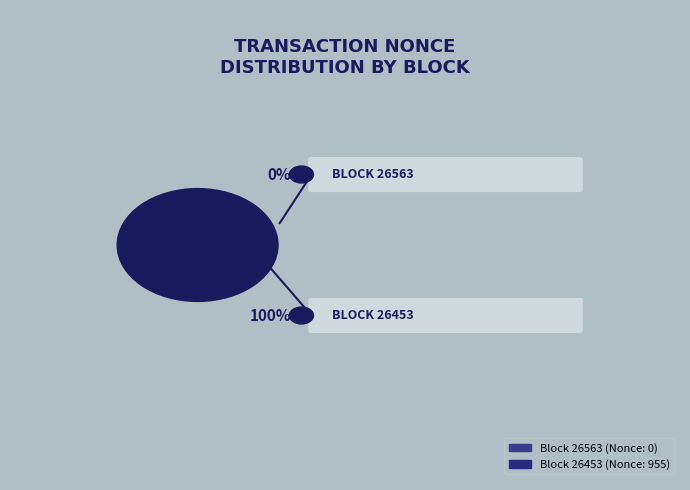

To the nearest percent, what is the difference between the 26563 and 26453 slice percentages?

100%